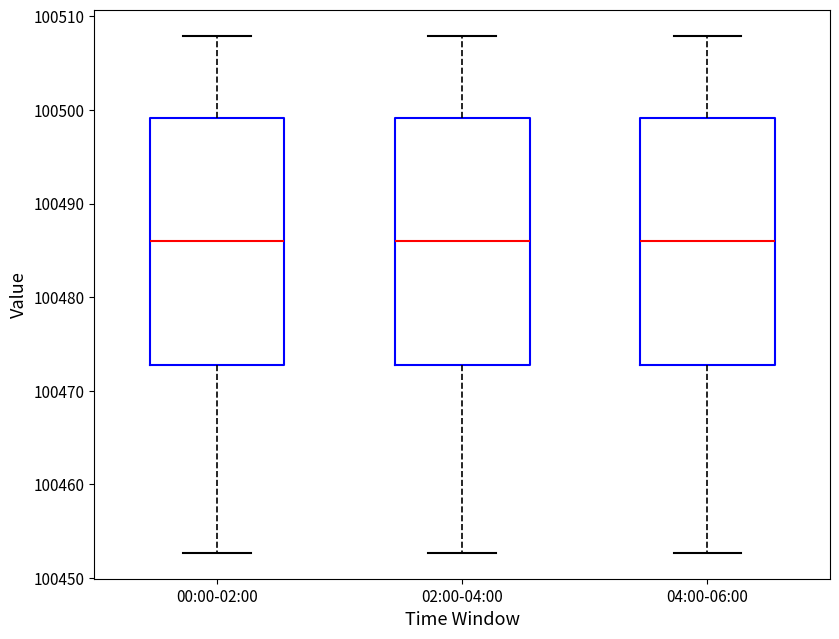

Where does the lower whisker of the box for 00:00-02:00 end on the y-axis? The values are not printed on the chart, so give them approximately, as read against the axis.

100453